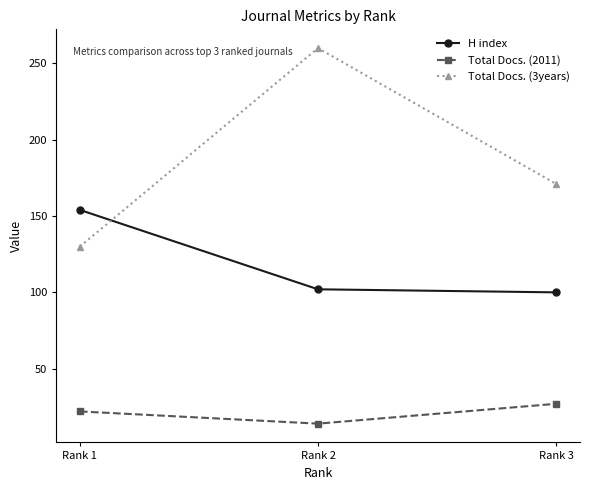

What is the total value across all series at Rank 2?

376